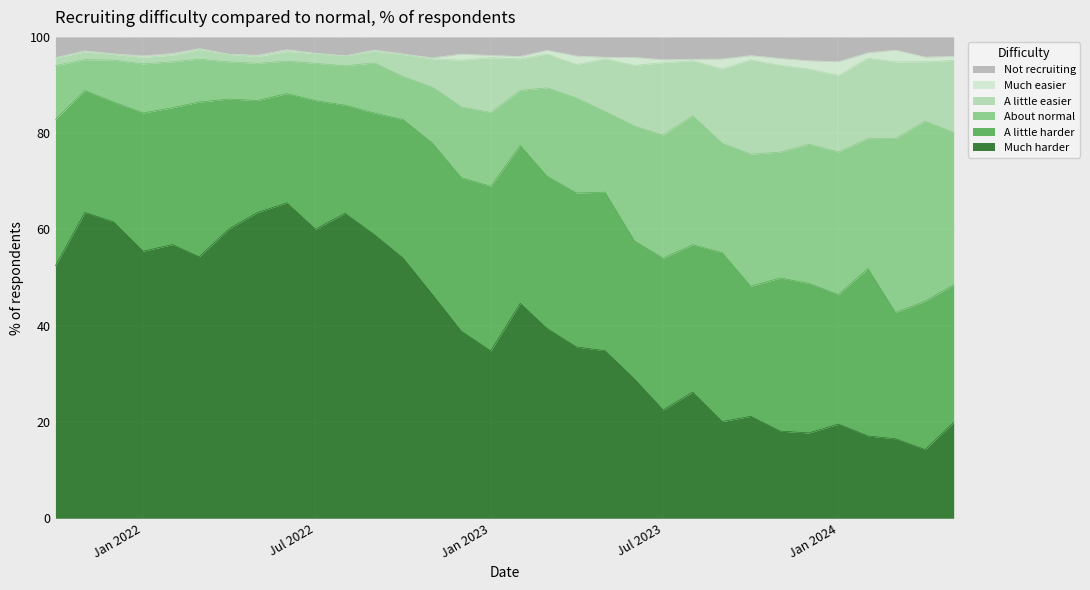

What is the highest value of the Much harder series?

65.5